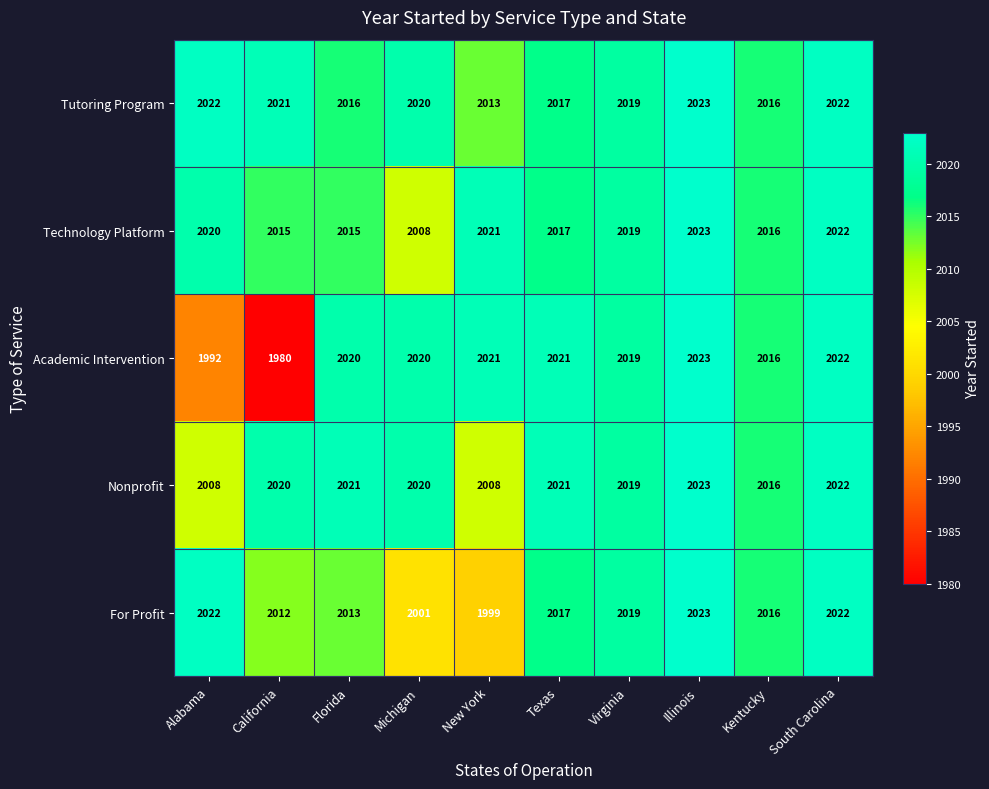

Which label corresponds to the largest value in the chart?

Illinois